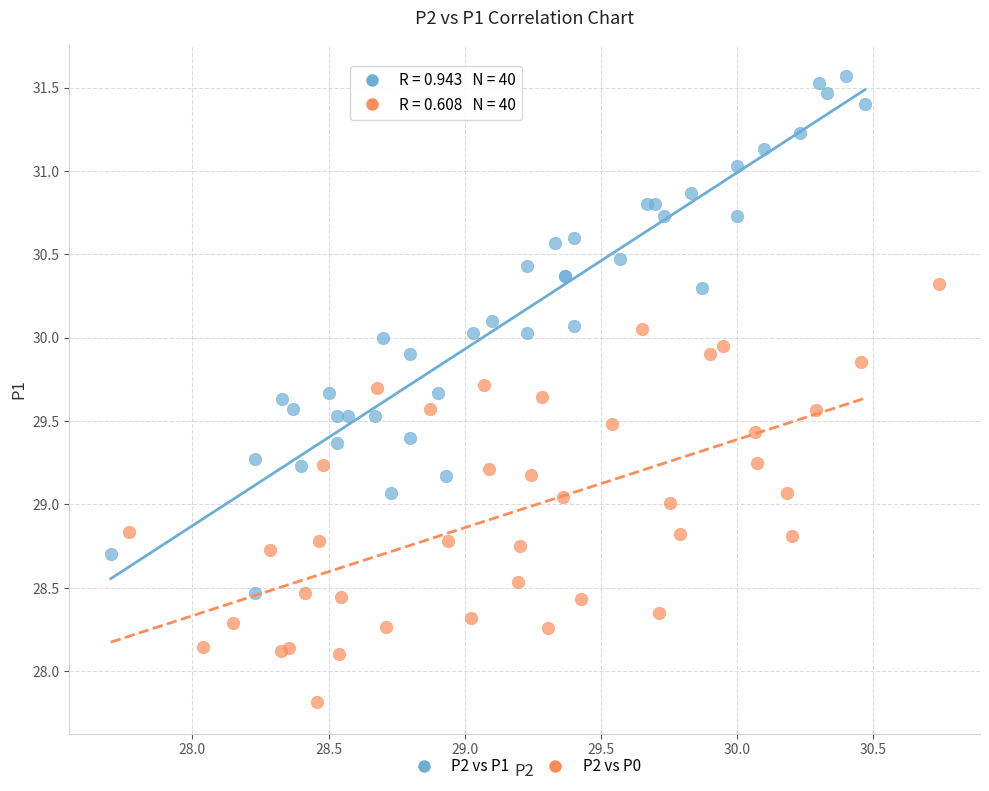

Which series reaches the minimum Y coordinate?

P2 vs P0